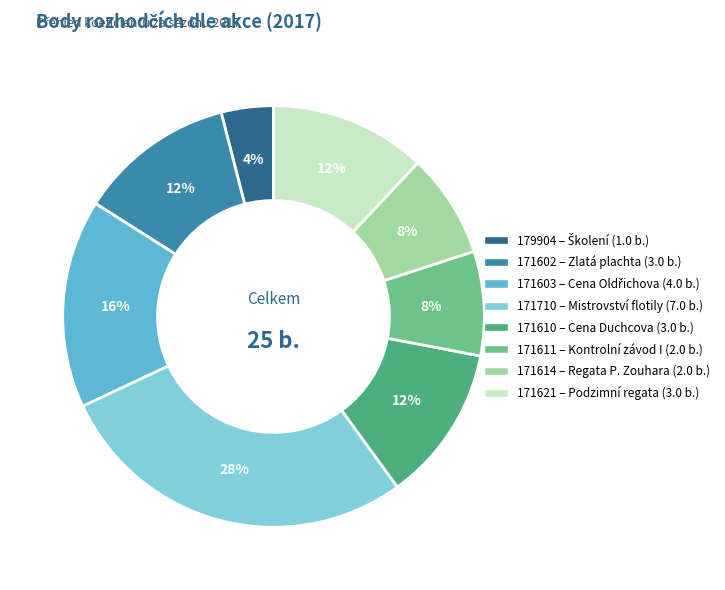

Does 171603 represent more than half of the total?

No